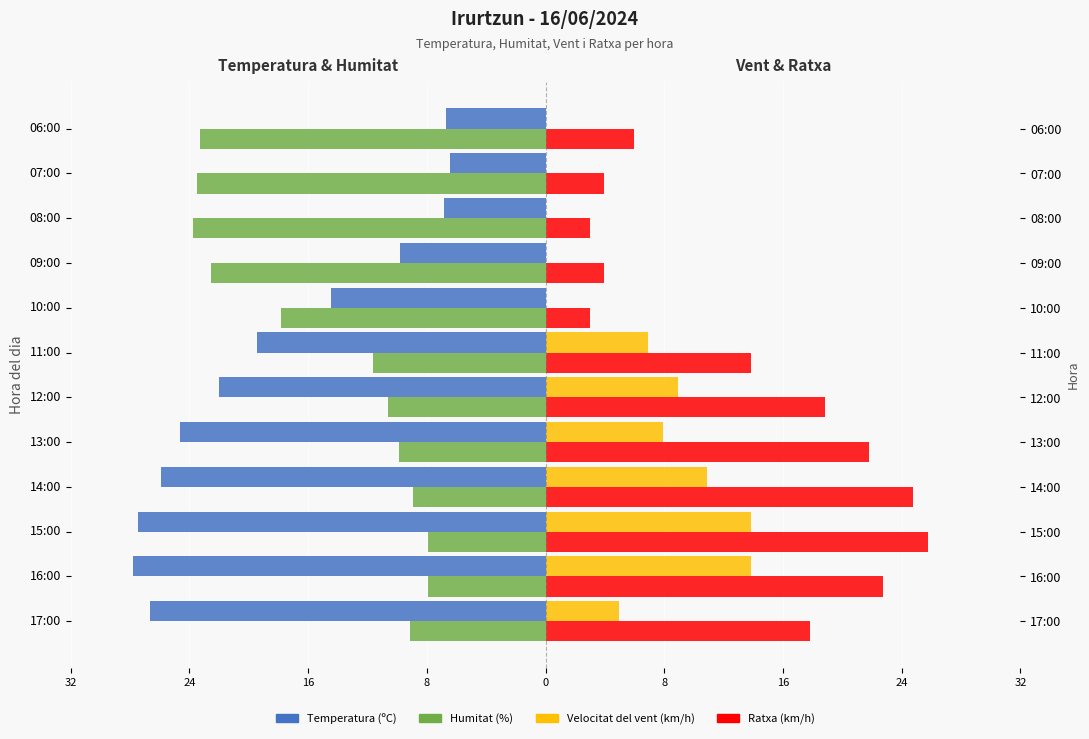

Does the chart contain stacked bars?

No